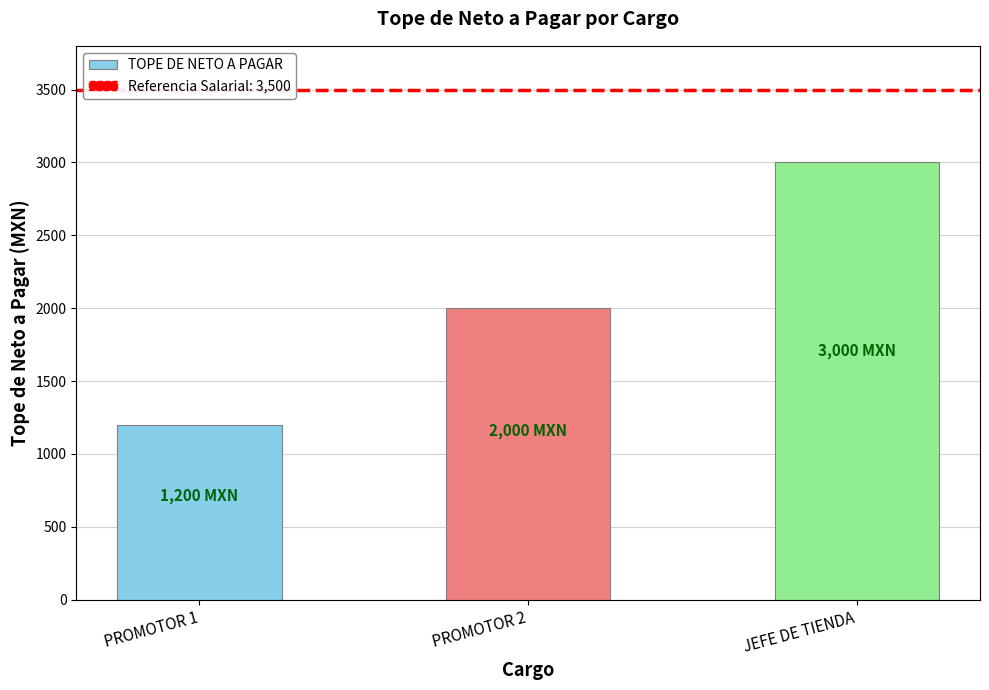

Which label corresponds to the largest value in the chart?

JEFE DE TIENDA